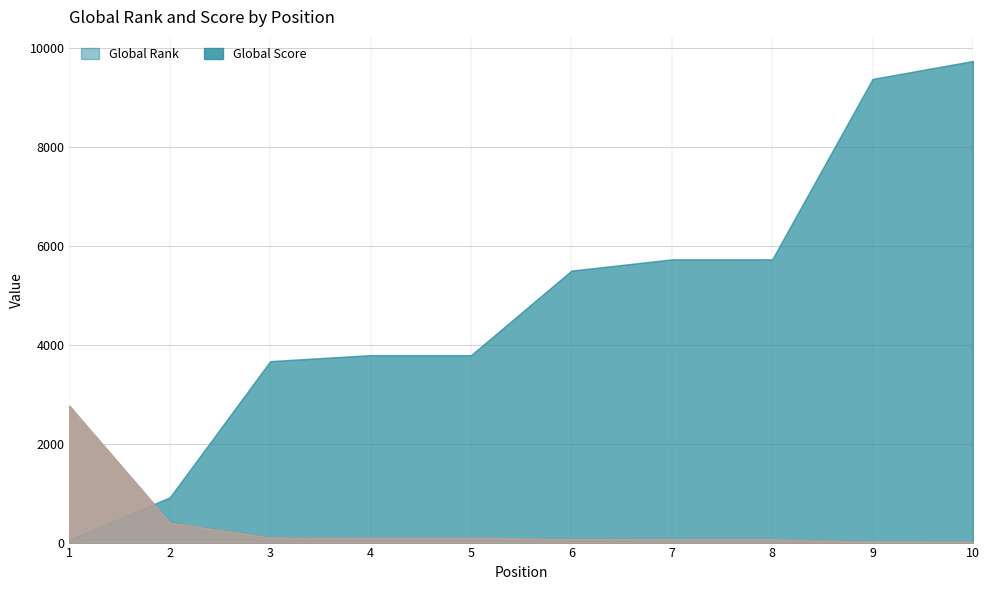

Which series changed the most between 3 and 7?

Global Rank